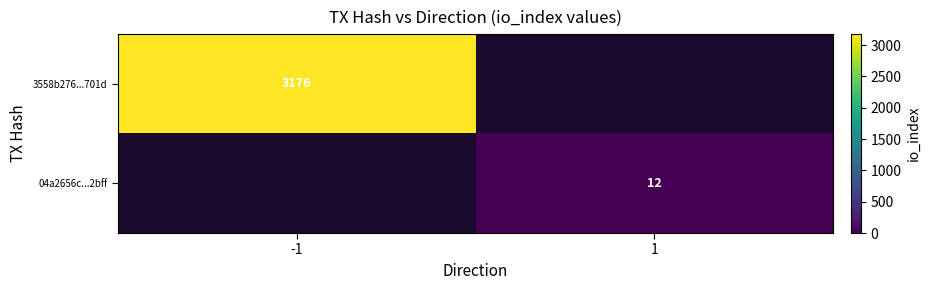

Is it true that 04a2656c...2bff equals 20 at 1?

False